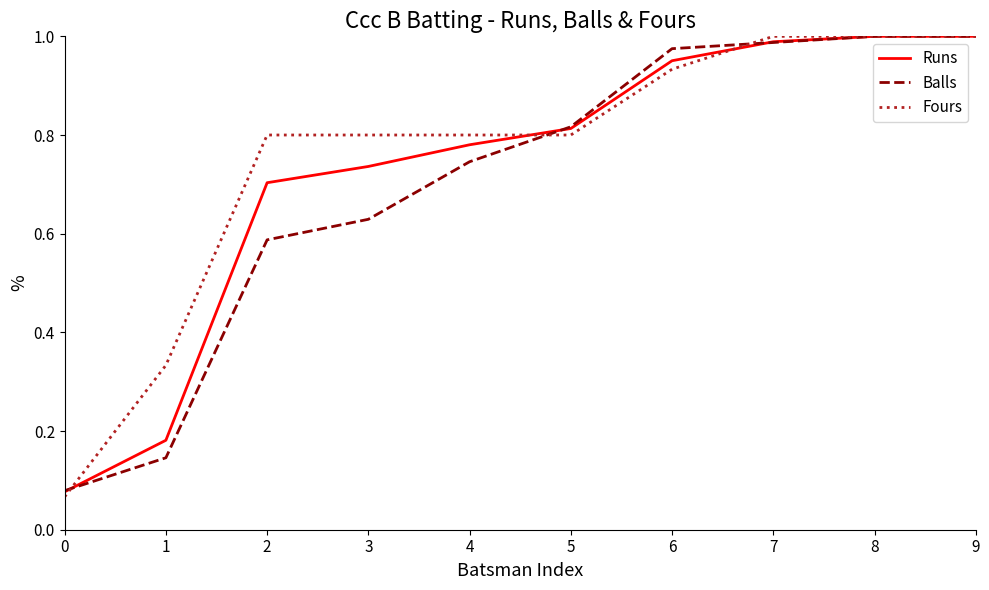

Does the chart display data point markers on the line(s)?

No